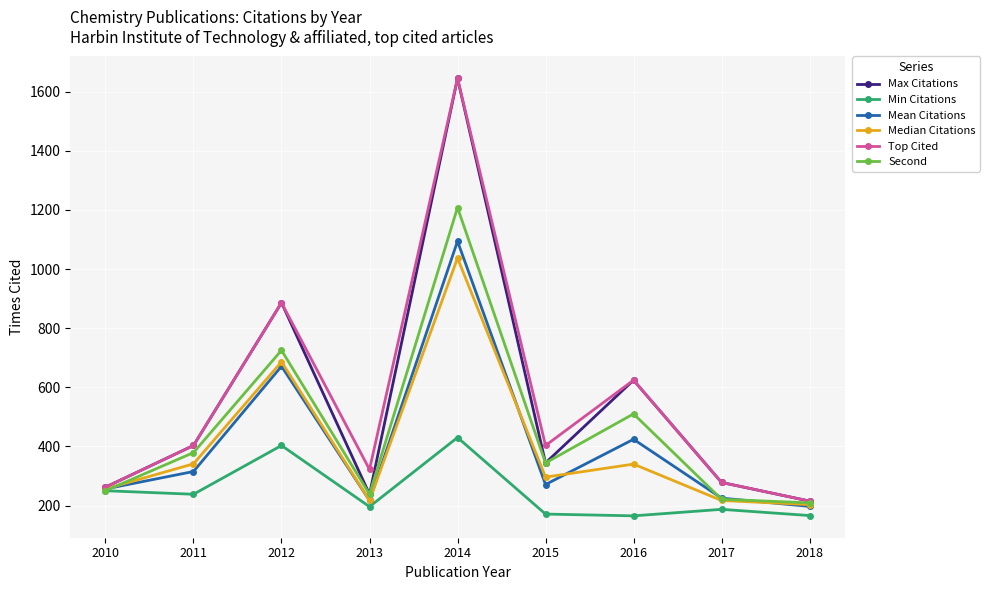

What is the value of the Max Citations point at the 3rd from the left?

886